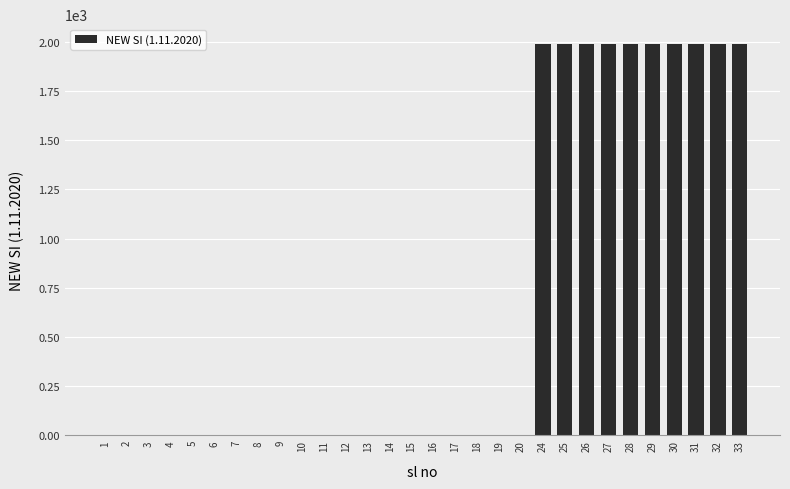

What is the maximum value shown in the chart?

1990